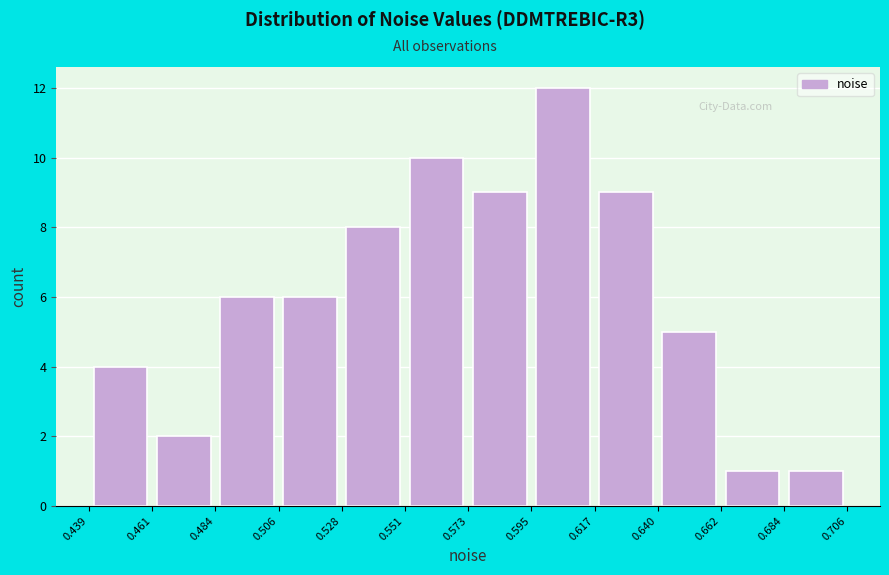

Which range on the x-axis has the tallest bar?

0.595 to 0.617